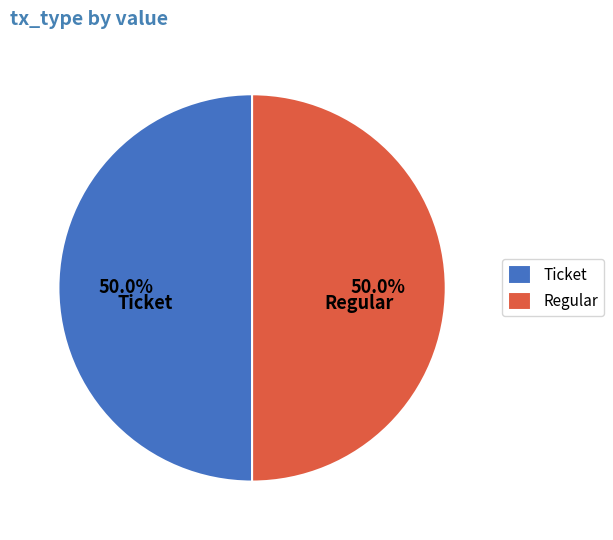

Combined, do Regular and Ticket account for over 50%?

Yes